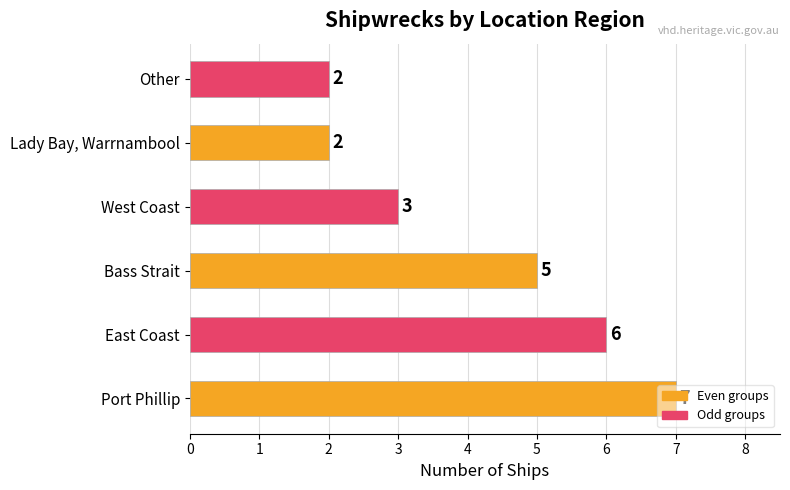

What is the minimum value shown in the chart?

2